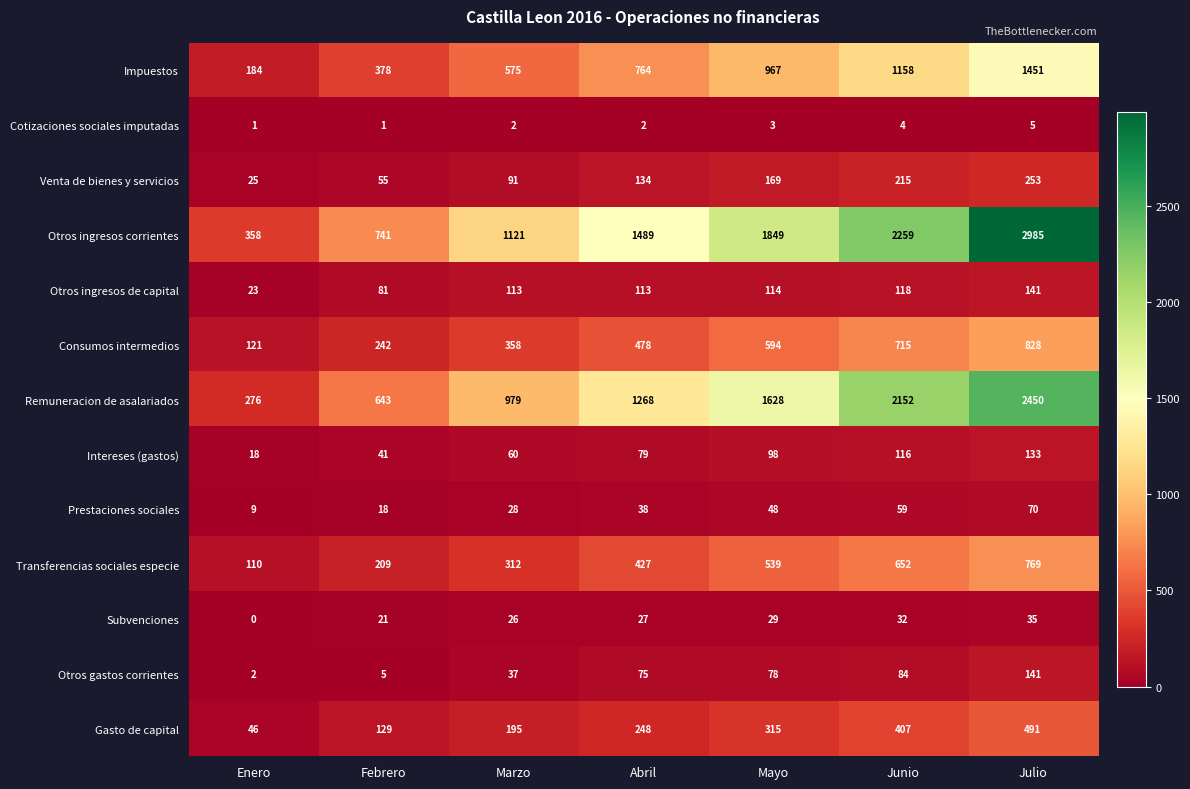

True or false: Otros ingresos corrientes has a value of 4463 at Julio.

False